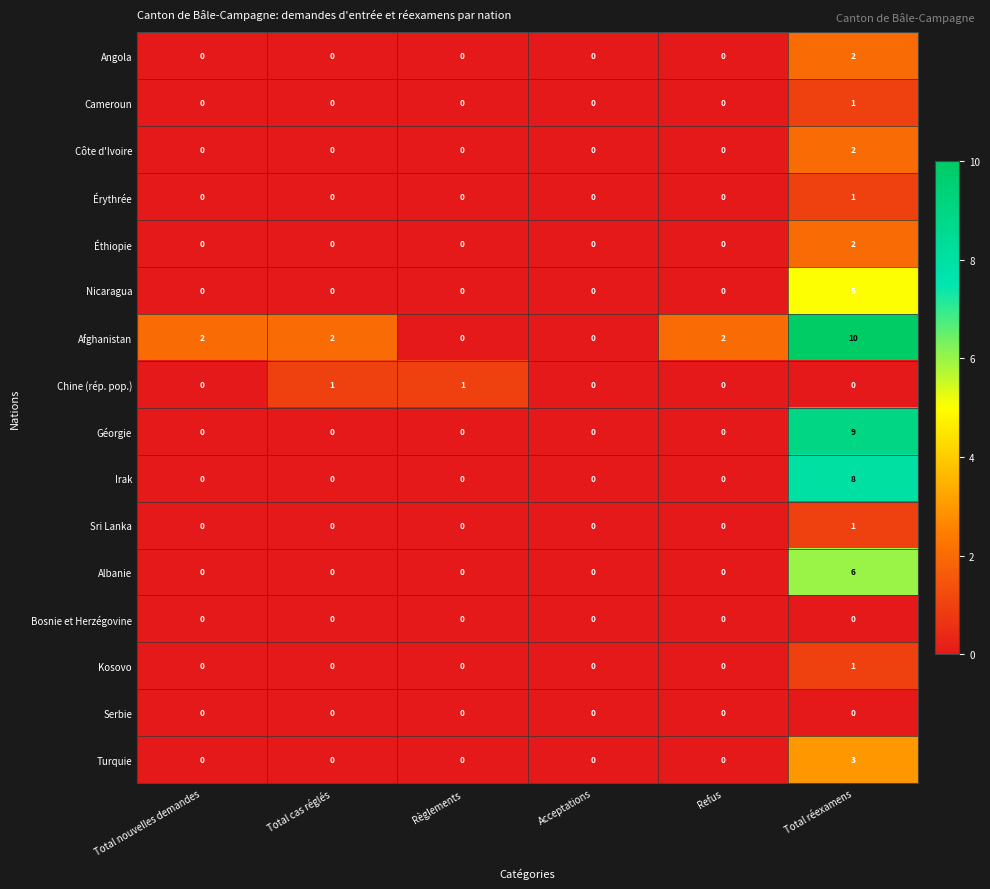

True or false: Turquie has a value of -1 at Règlements.

False